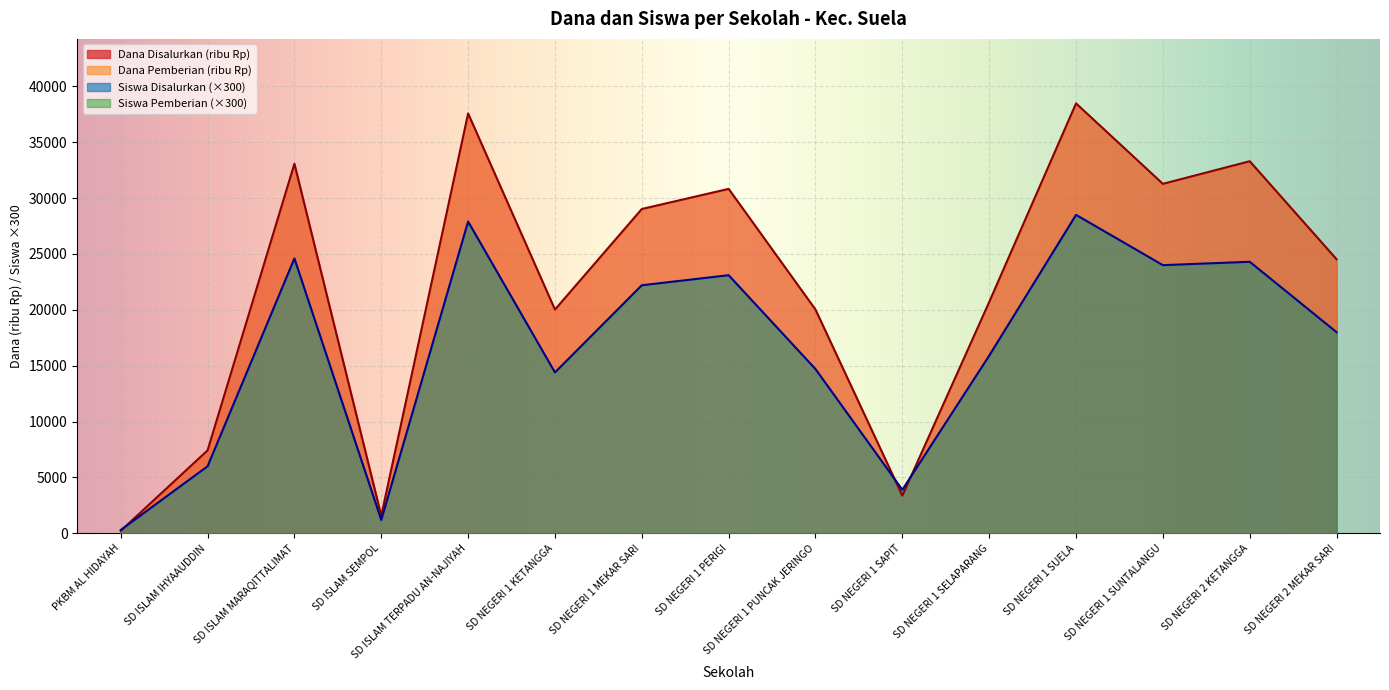

What is the sum of the Dana Pemberian values at SD NEGERI 2 KETANGGA and SD NEGERI 2 MEKAR SARI?

42300